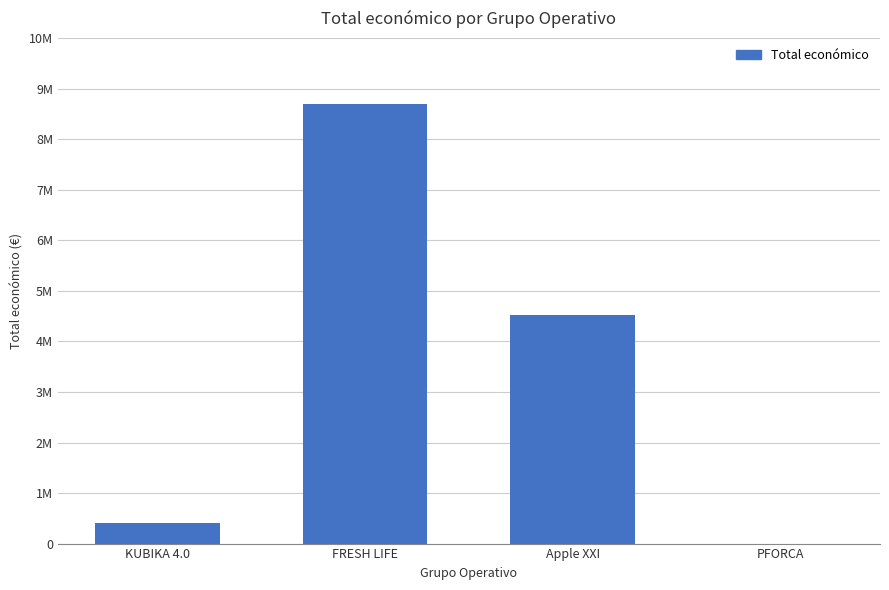

How many series are shown in this chart?

1